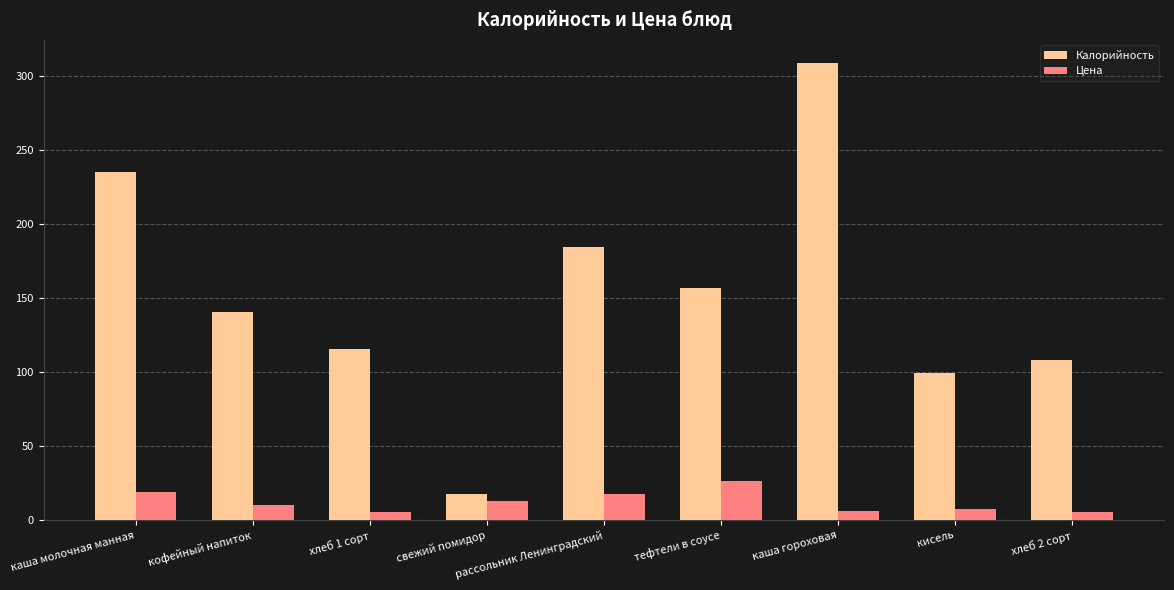

What is the value of the Калорийность bar at the 9th from the left?

108.0